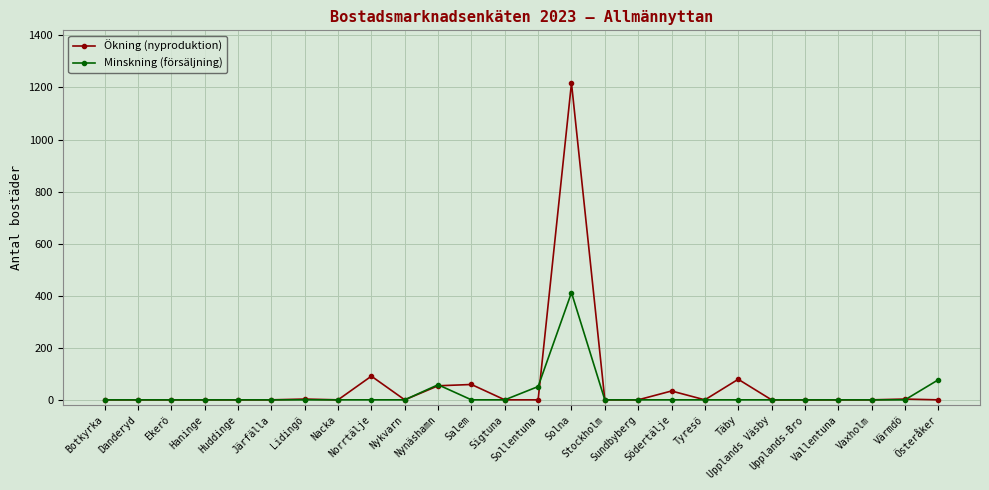

True or false: Ökning (nyproduktion) has a value of 0 at Stockholm.

True